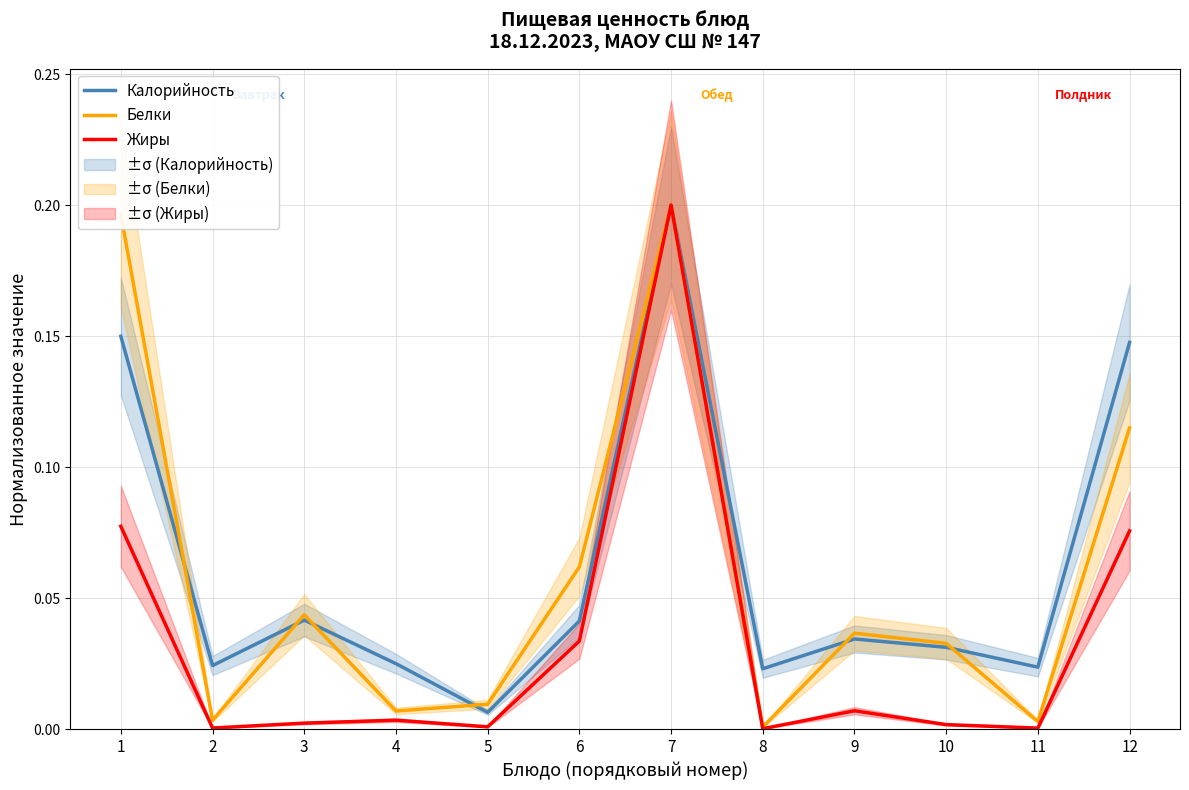

The Жиры series shows 0.0 at 6. True or false?

False